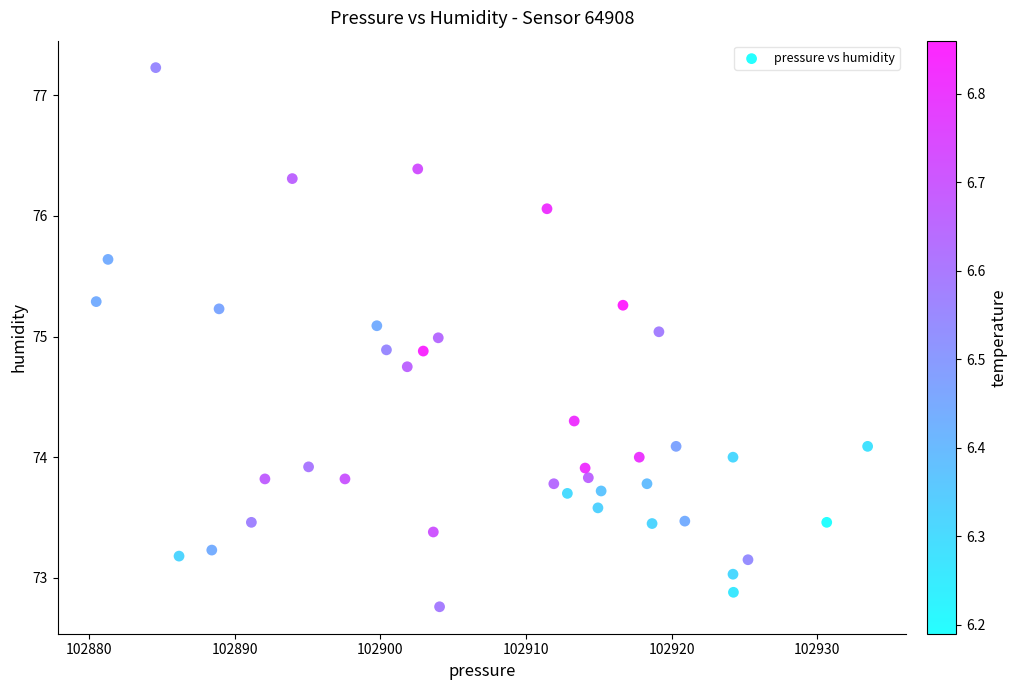

What is the range of Y values (max minus min)?

4.5